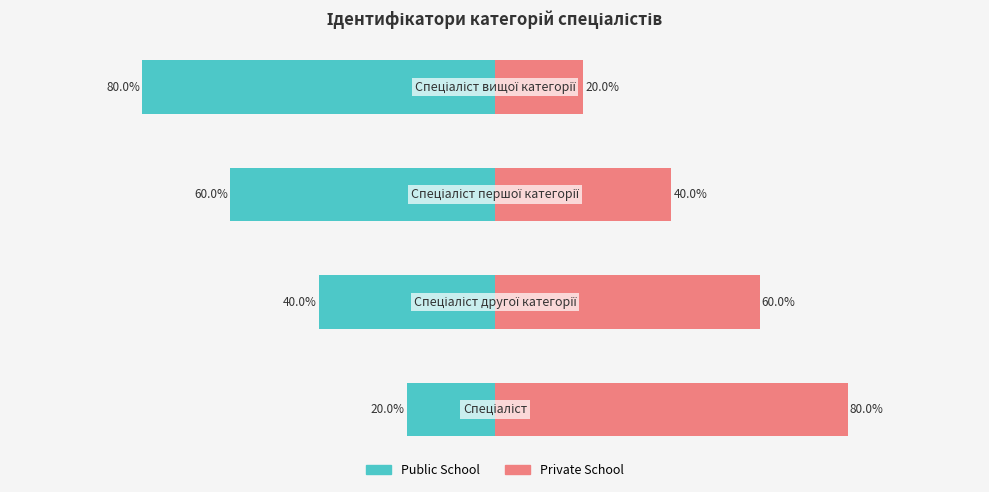

What is the value of the Public School bar at the 4th from the left?

-80